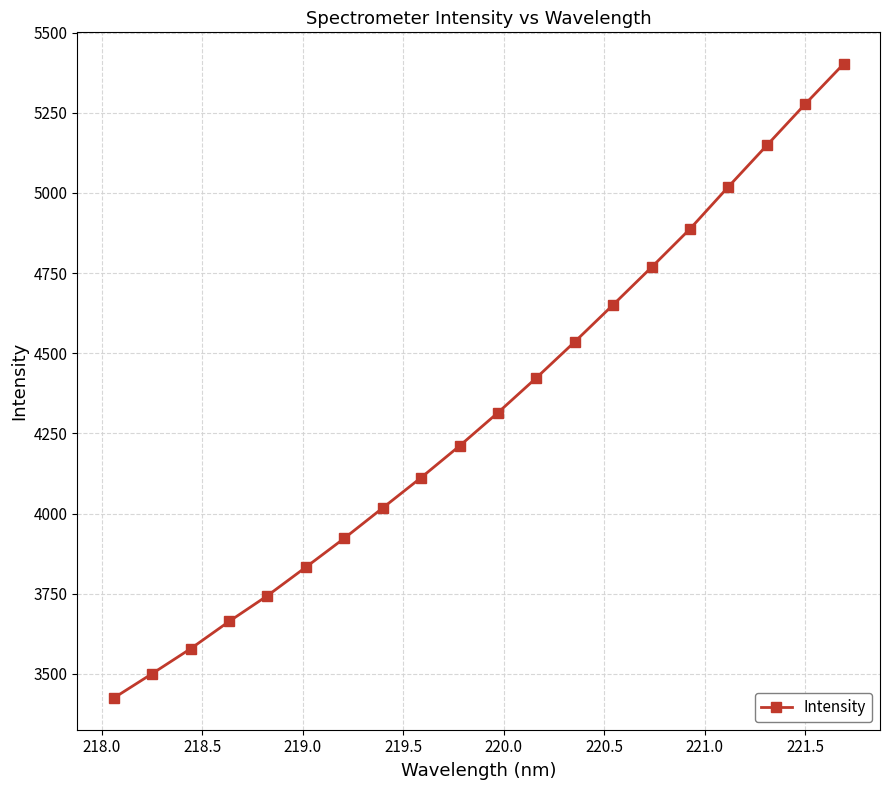

True or false: there are more than 0 points higher than both neighbors.

False